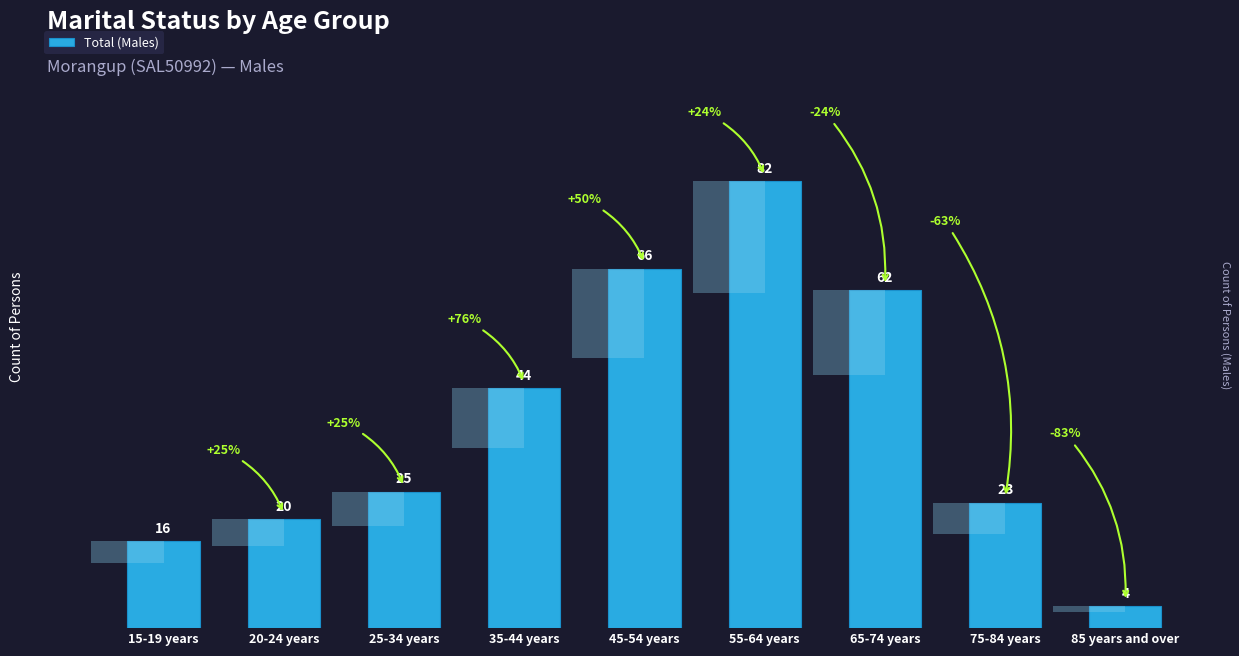

What is the ratio of the value at 35-44 years to the value at 25-34 years?

1.8